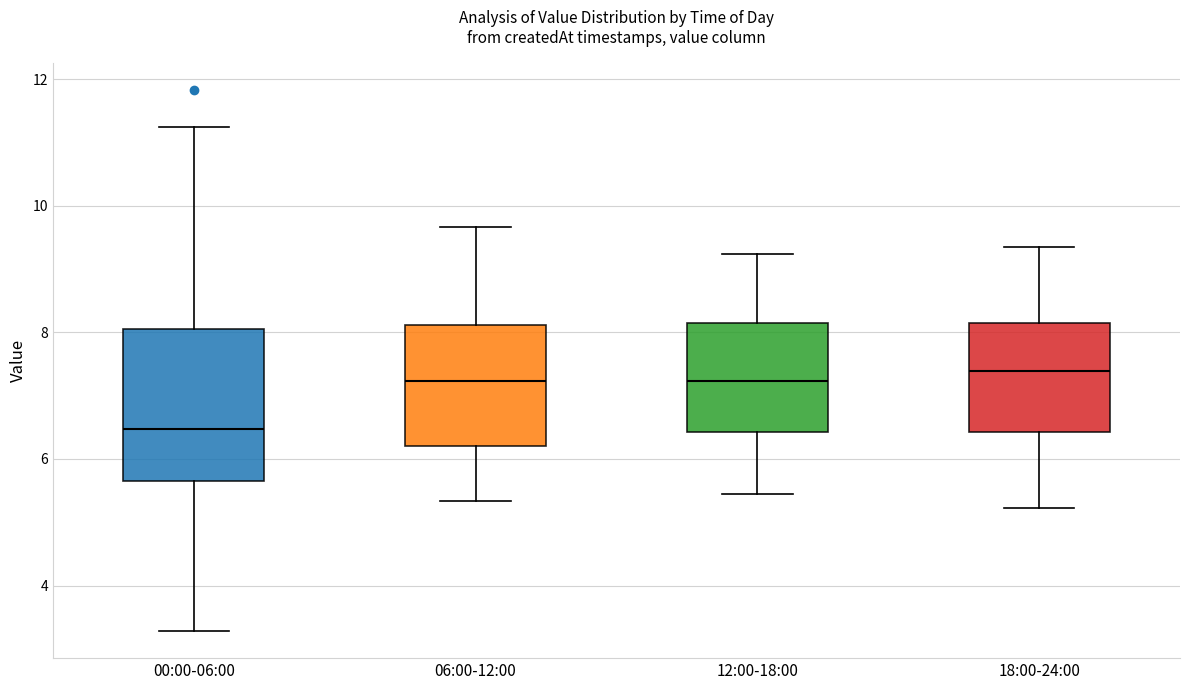

Reading left to right, transcribe this box plot: for each box, give where its median line is, the range the box spans, and where its two whiskers end, as read against the y-axis. The values are not printed on the chart, so give them approximately, as read against the axis.

00:00-06:00: median 6.4, box 5.6 to 8.0, whiskers 3.2 to 11.2
06:00-12:00: median 7.2, box 6.2 to 8.2, whiskers 5.4 to 9.6
12:00-18:00: median 7.2, box 6.4 to 8.2, whiskers 5.4 to 9.2
18:00-24:00: median 7.4, box 6.4 to 8.2, whiskers 5.2 to 9.4